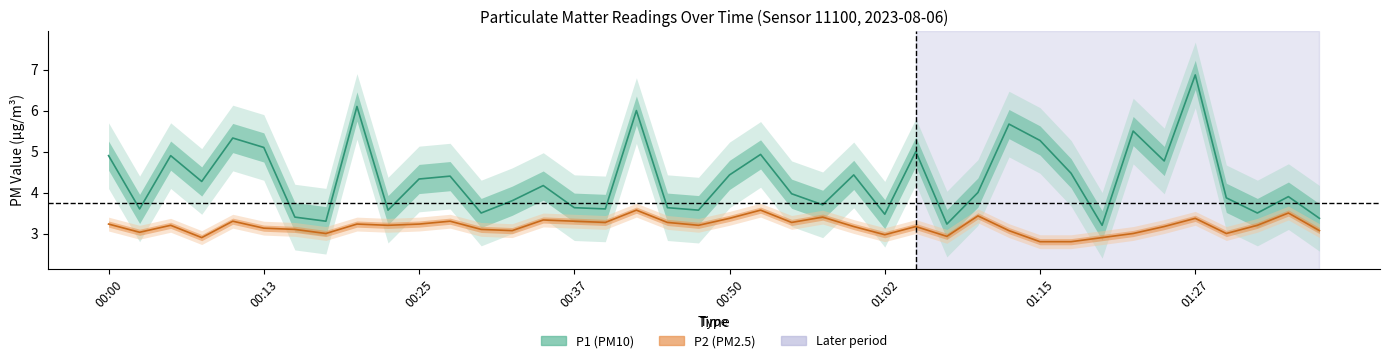

What is the sum of the P2 values at 00:55 and 00:40?

6.5